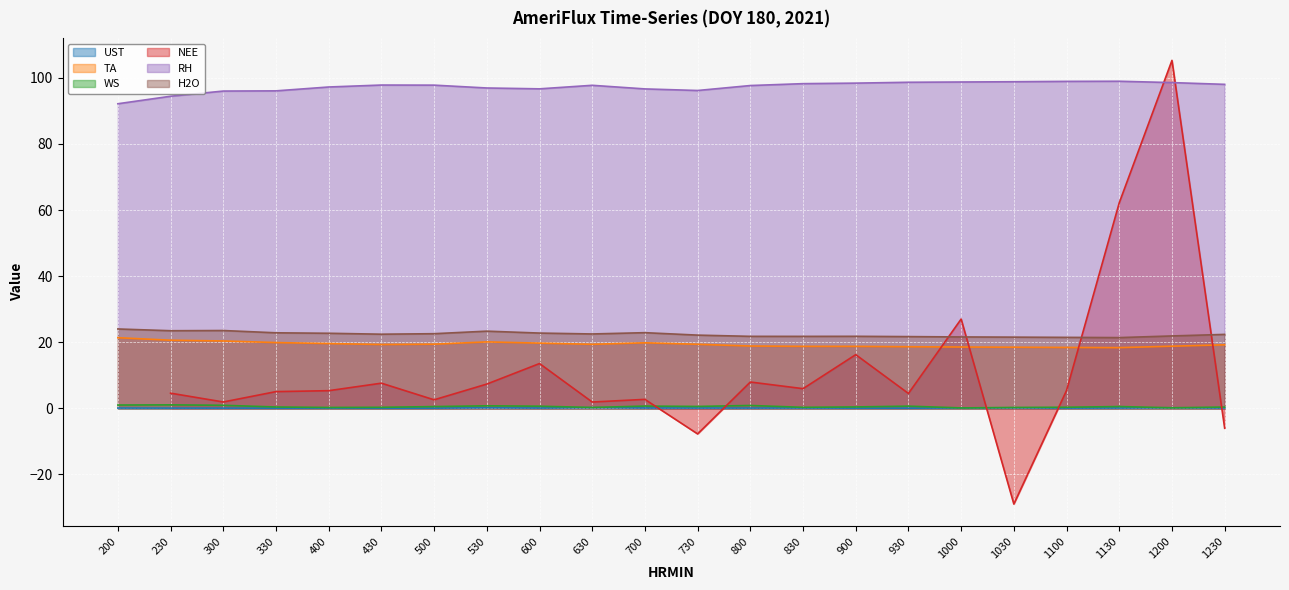

At how many categories does at least one series exceed 43?

22